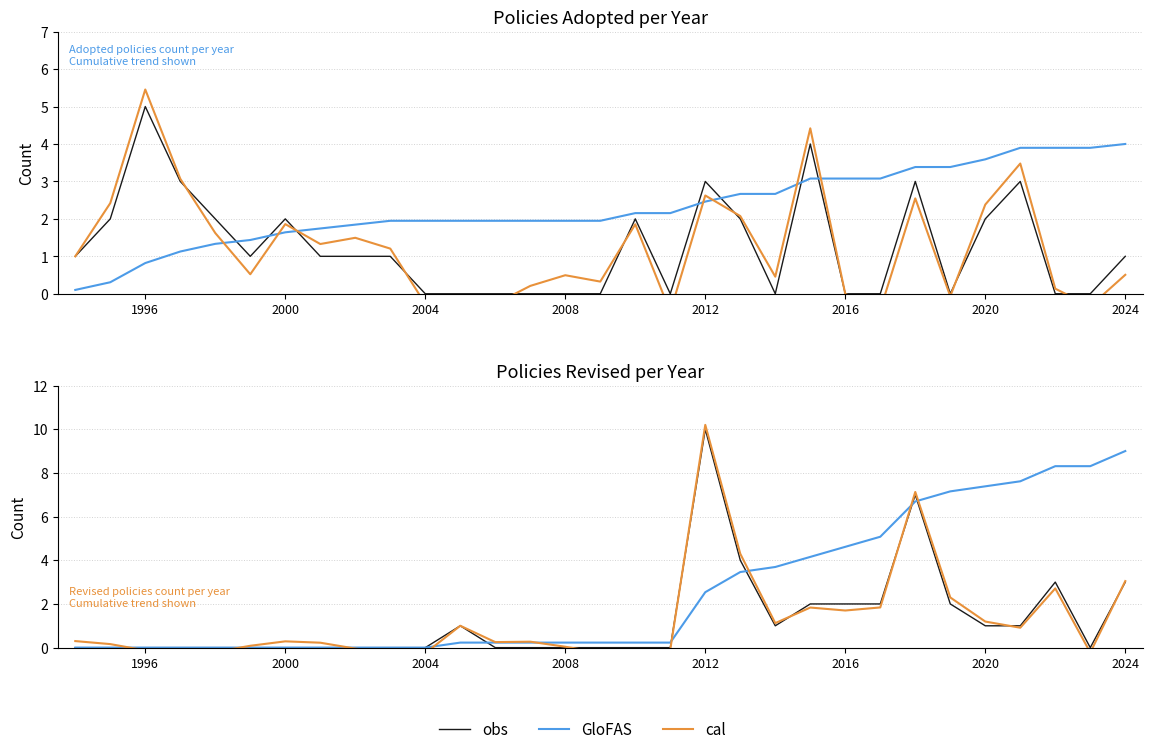

How many interior local peaks does the cal series have?

7